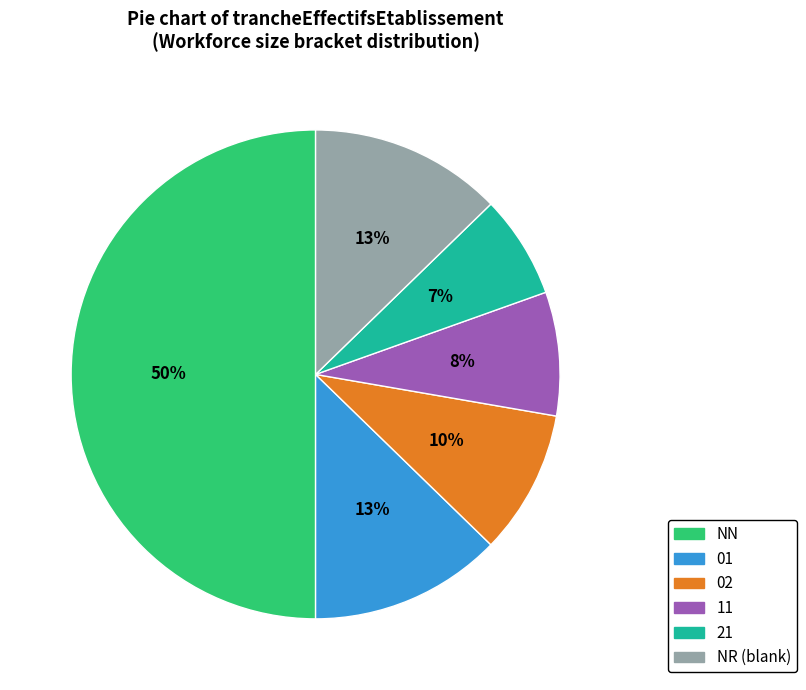

To the nearest percent, what is the difference between the largest and smallest slice percentages?

43%